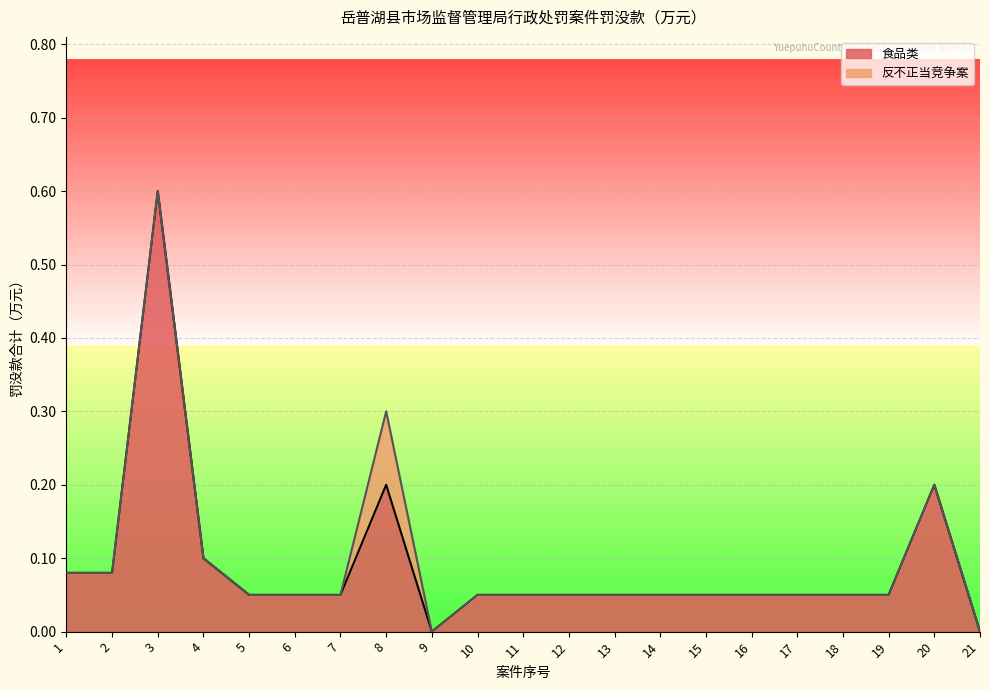

What is the difference between the maximum and minimum values?

0.6